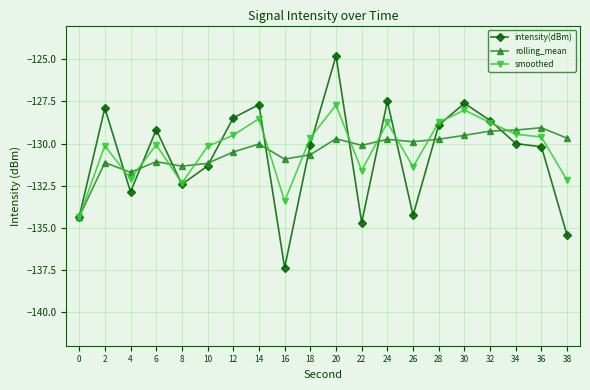

True or false: smoothed and intensity(dBm) intersect in this chart.

True